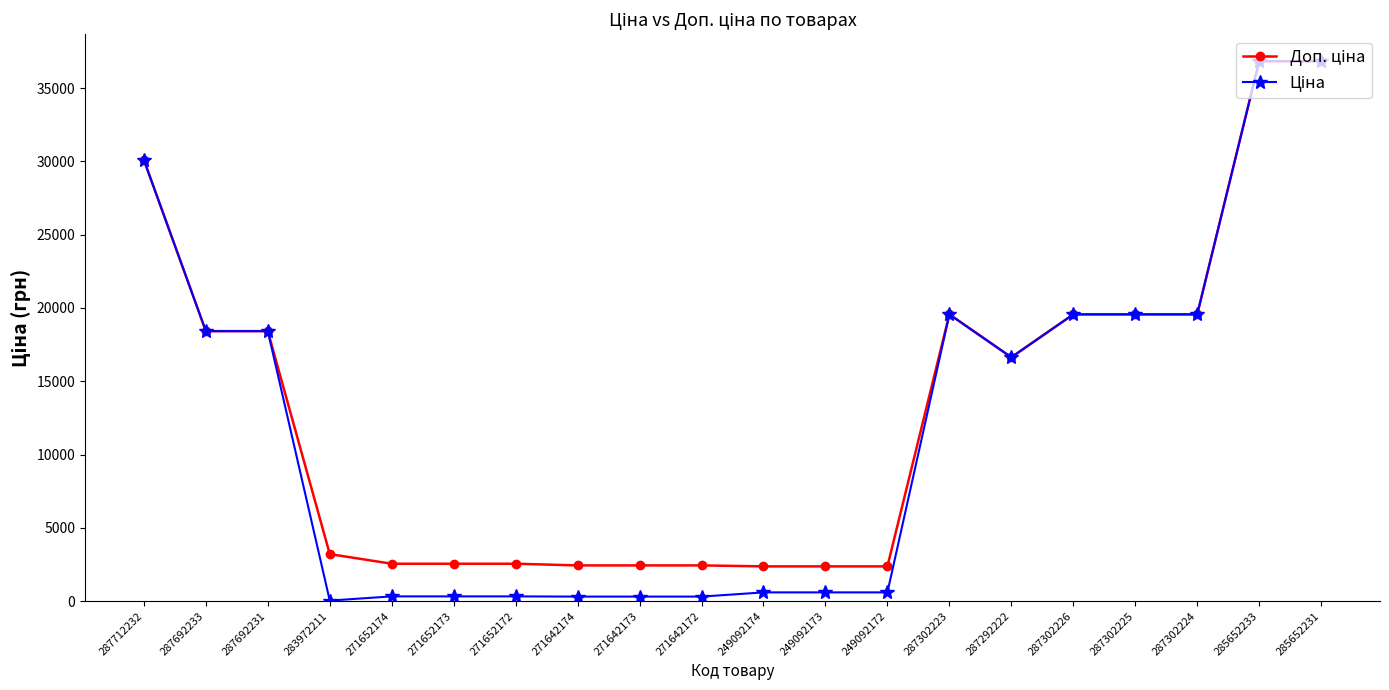

What is the greatest value displayed?

36841.8